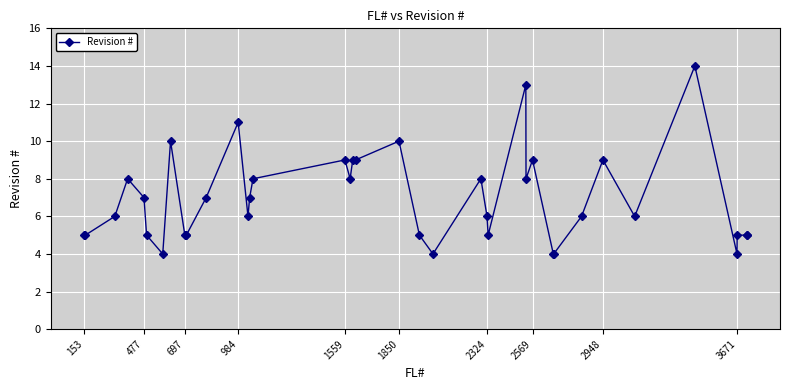

What is the maximum value shown in the chart?

14